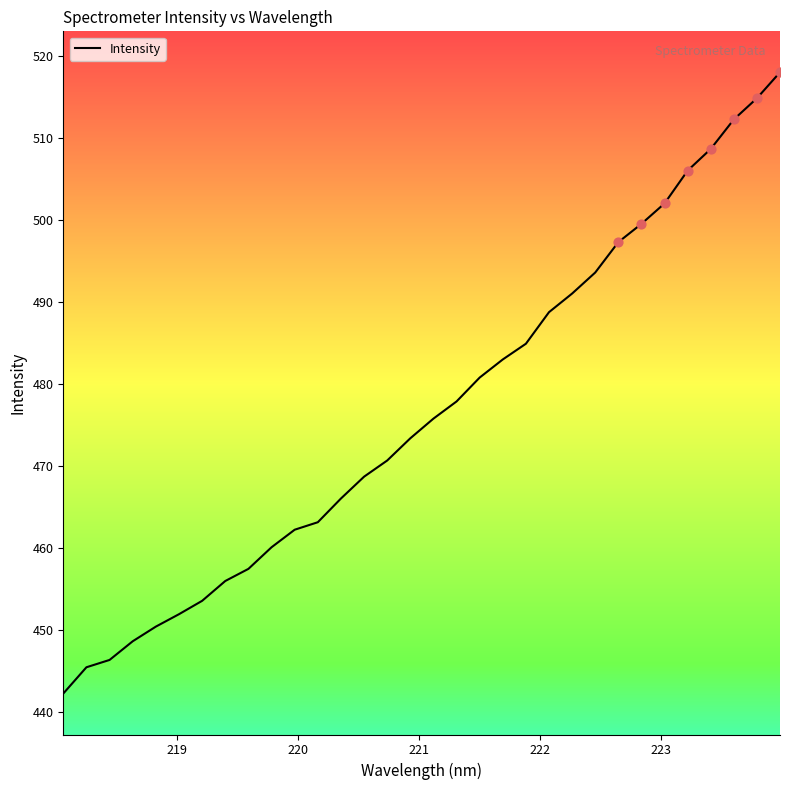

What is the maximum value shown in the chart?

518.1